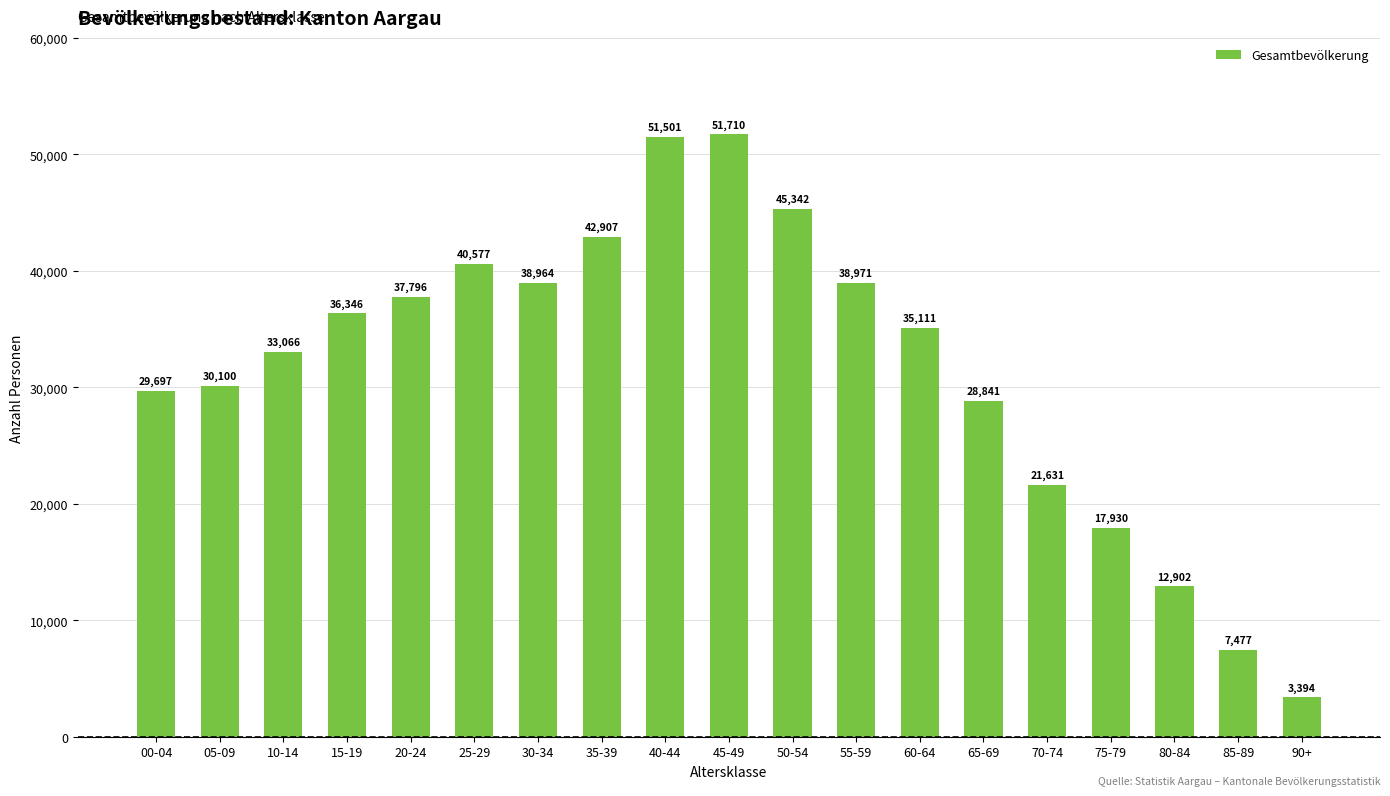

Reading left to right, transcribe all the data shown in this chart.

00-04=29697	05-09=30100	10-14=33066	15-19=36346	20-24=37796	25-29=40577	30-34=38964	35-39=42907	40-44=51501	45-49=51710	50-54=45342	55-59=38971	60-64=35111	65-69=28841	70-74=21631	75-79=17930	80-84=12902	85-89=7477	90+=3394